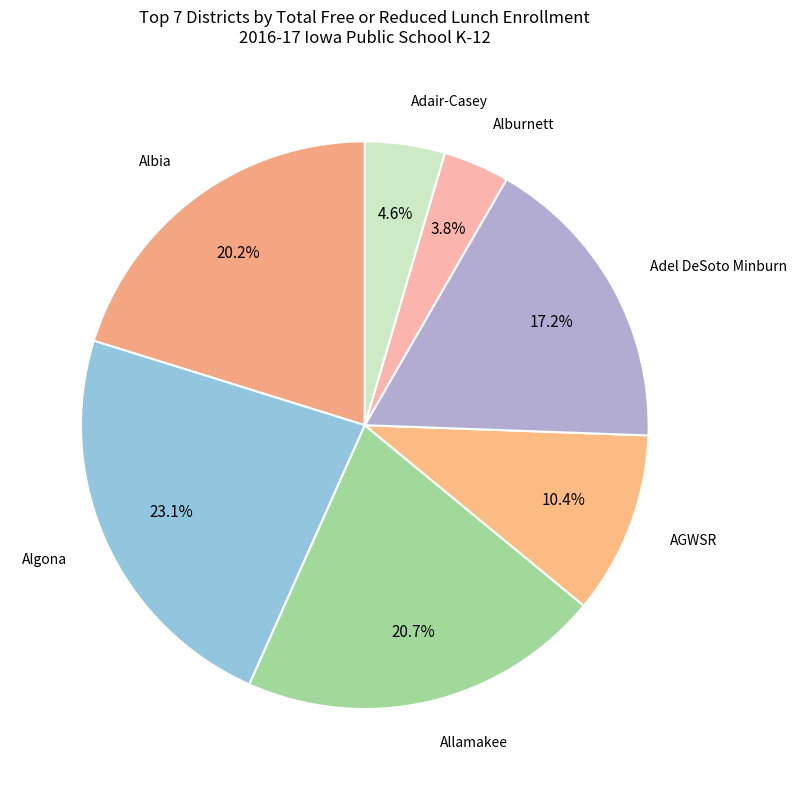

Which slice is the smallest?

Alburnett